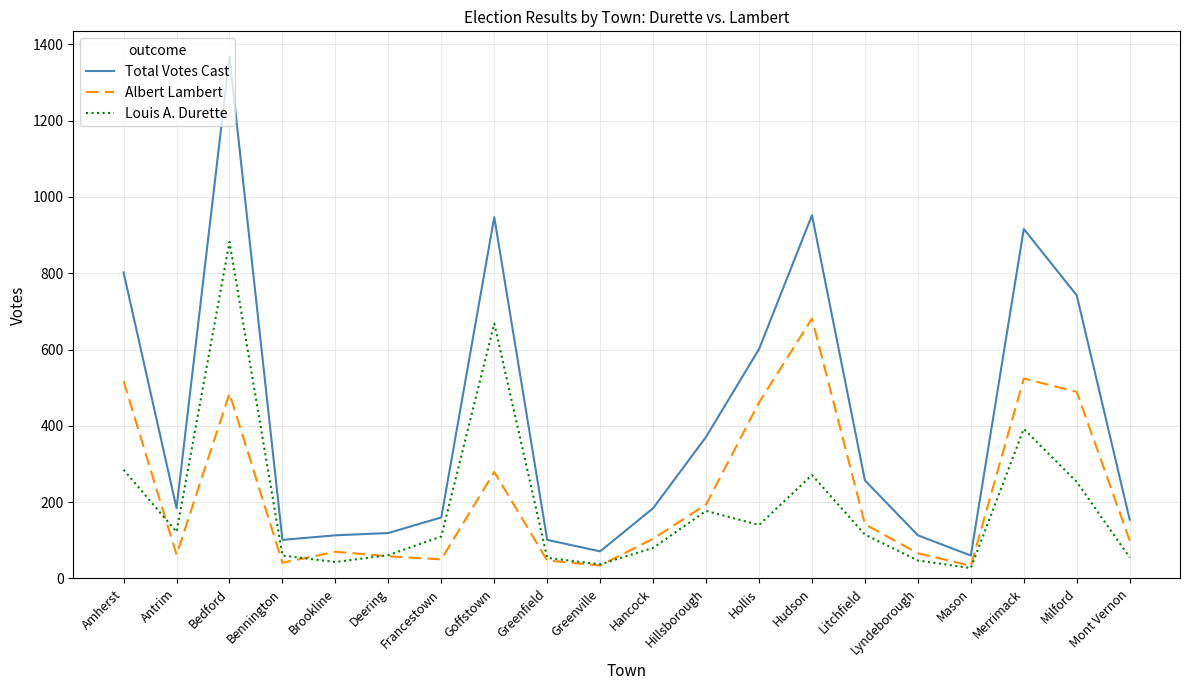

List the series in order of their peak value, lowest first.

Albert Lambert, Louis A. Durette, Total Votes Cast